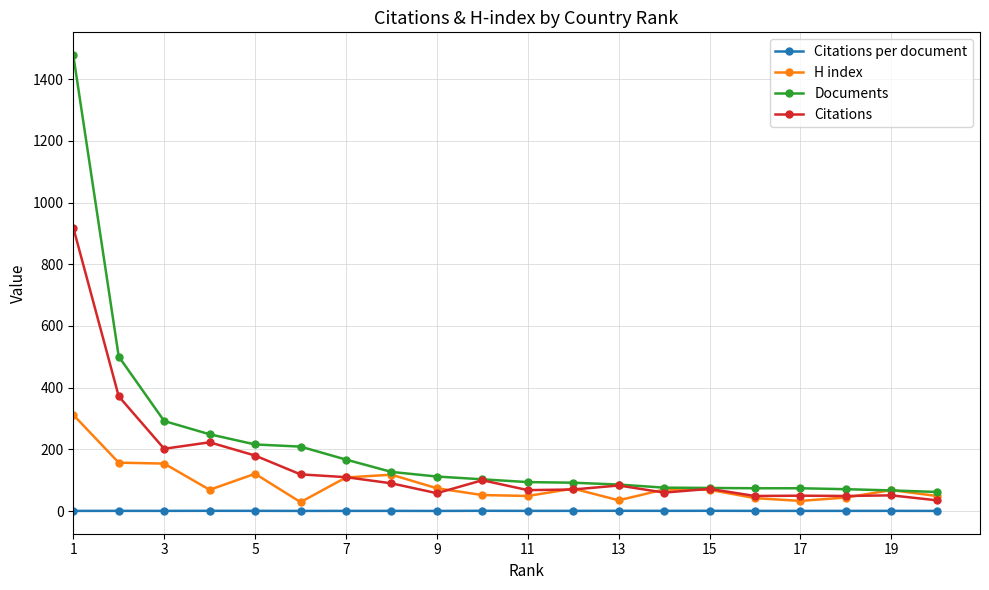

List the series in order of their peak value, lowest first.

Citations per document, H index, Citations, Documents